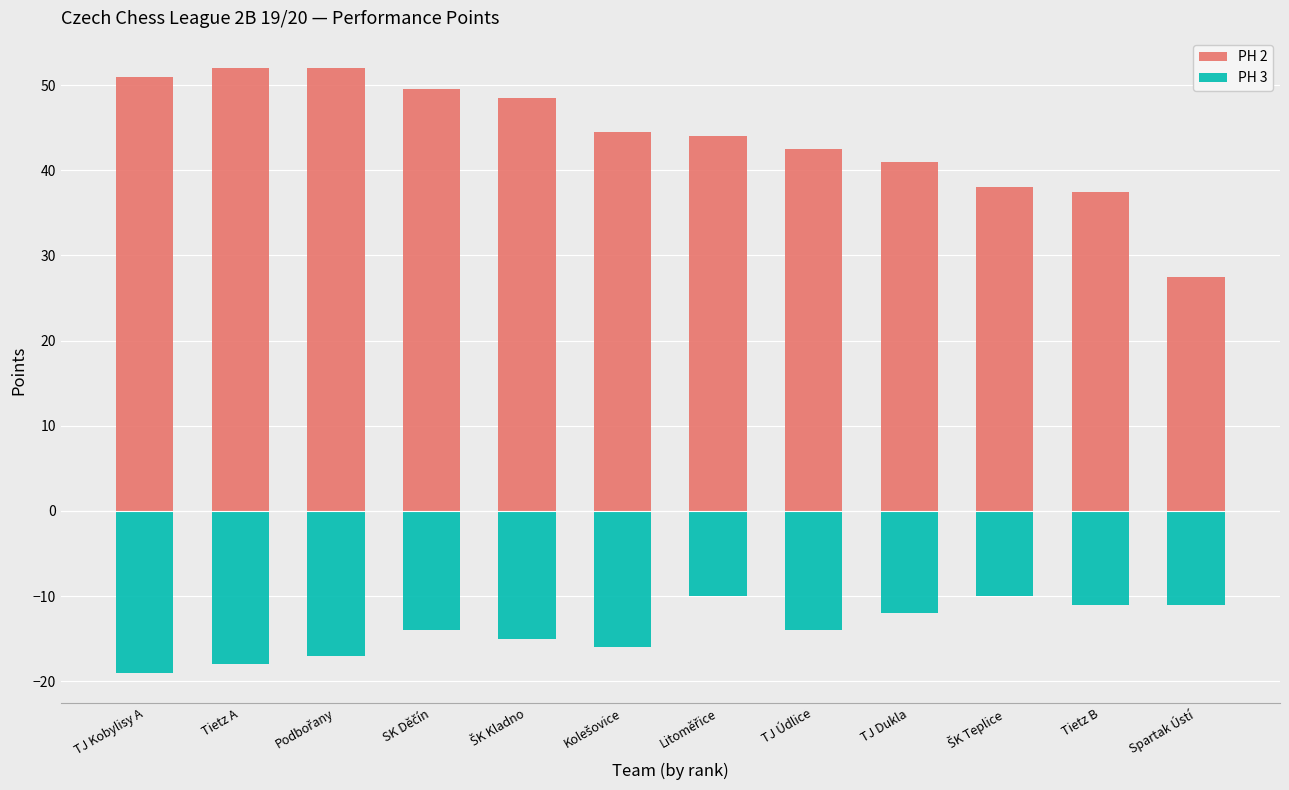

Reading left to right, extract all data points from this chart.

PH 2: 51.0	52.0	52.0	49.5	48.5	44.5	44.0	42.5	41.0	38.0	37.5	27.5
PH 3: -19.0	-18.0	-17.0	-14.0	-15.0	-16.0	-10.0	-14.0	-12.0	-10.0	-11.0	-11.0